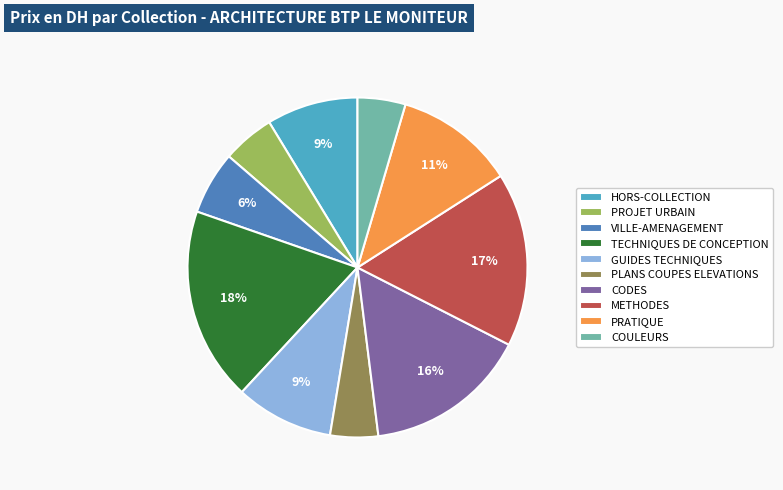

Is the sum of PLANS COUPES ELEVATIONS and COULEURS greater than half?

No